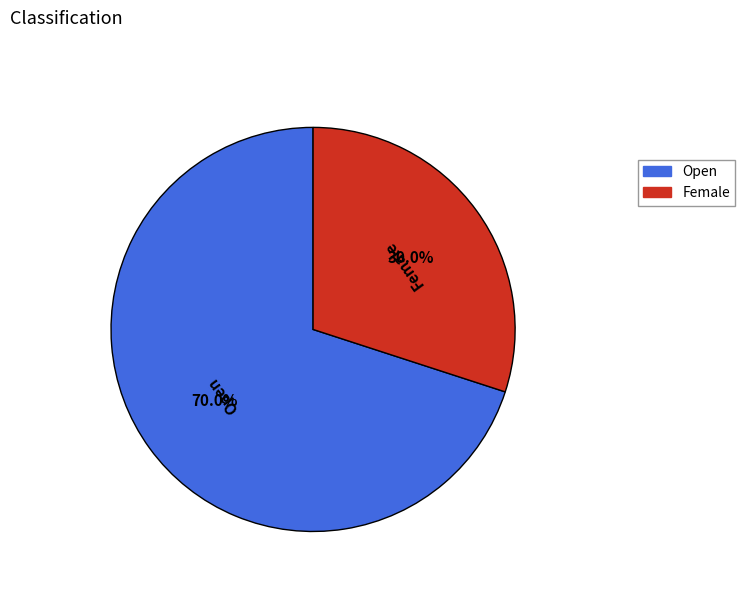

True or false: Open accounts for 70% of the total.

True